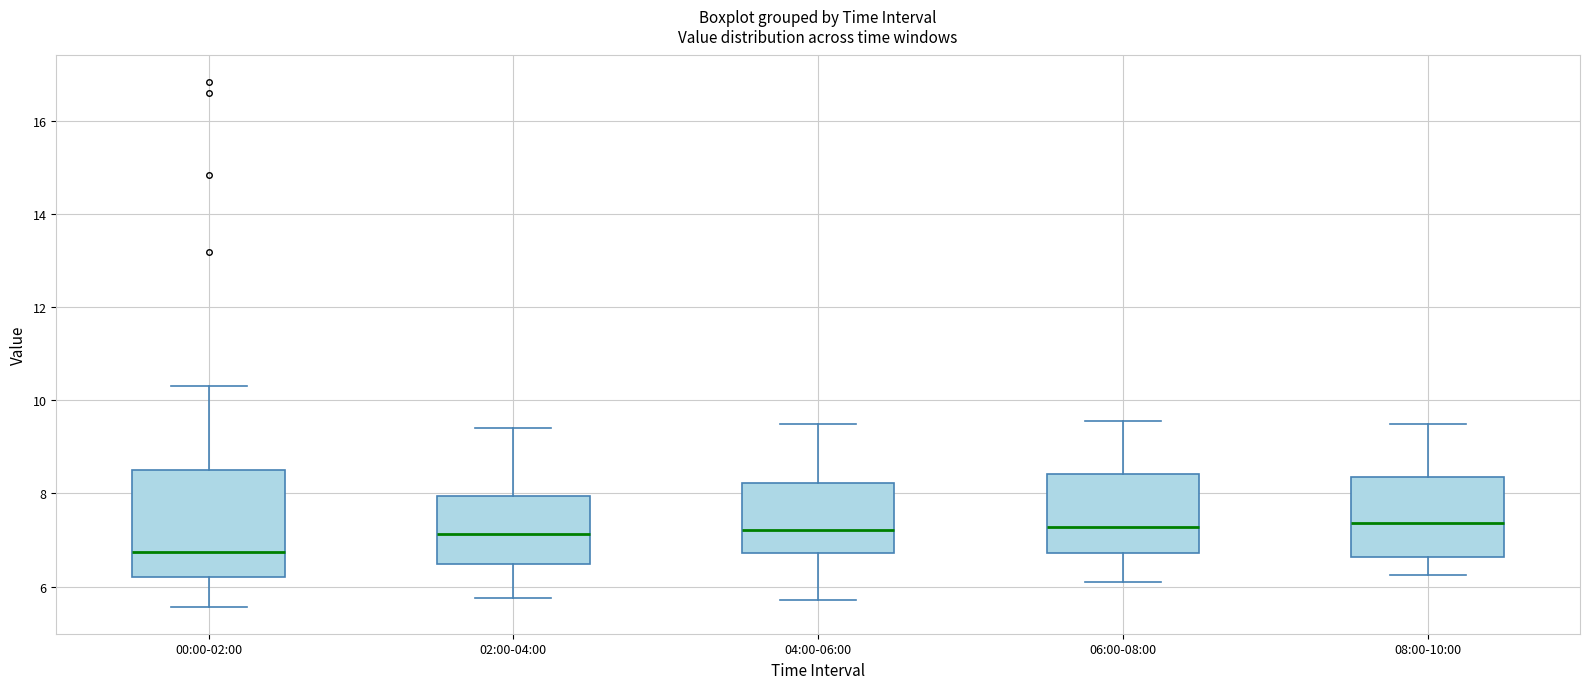

Where is the lower edge of the box for 00:00-02:00 on the y-axis? The values are not printed on the chart, so give them approximately, as read against the axis.

6.2